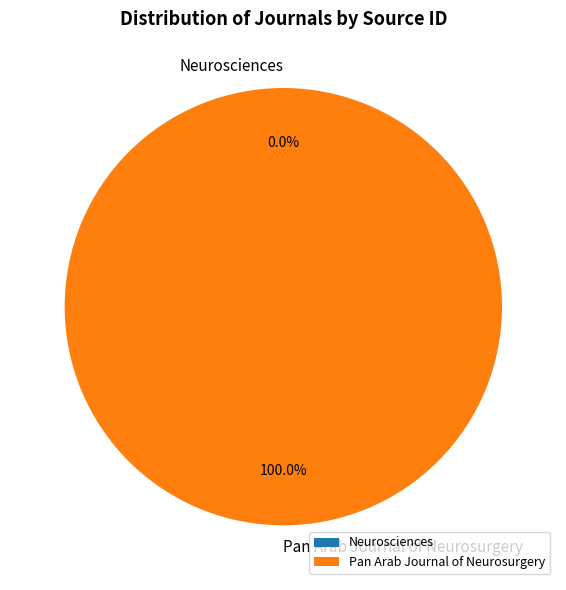

Does Pan Arab Journal of Neurosurgery represent more than half of the total?

Yes